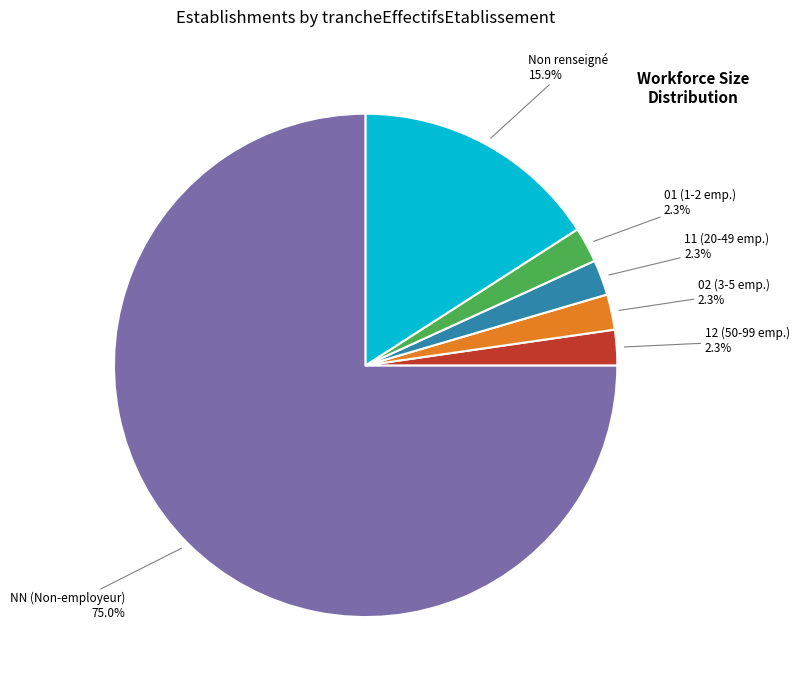

Approximately how many times larger is the value at NN (Non-employeur) compared to Non renseigné?

4.7